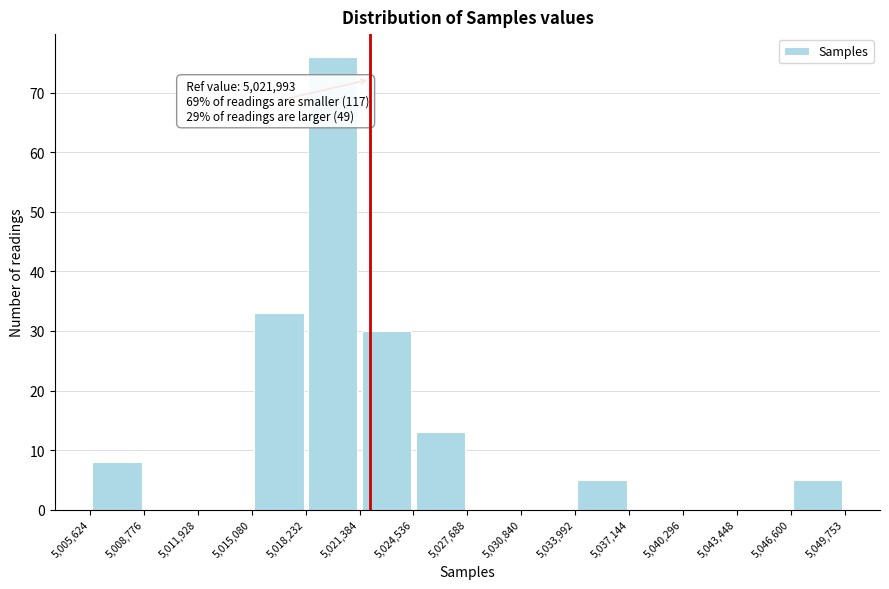

Over which range of the x-axis is the bar tallest?

5,018,232 to 5,021,384